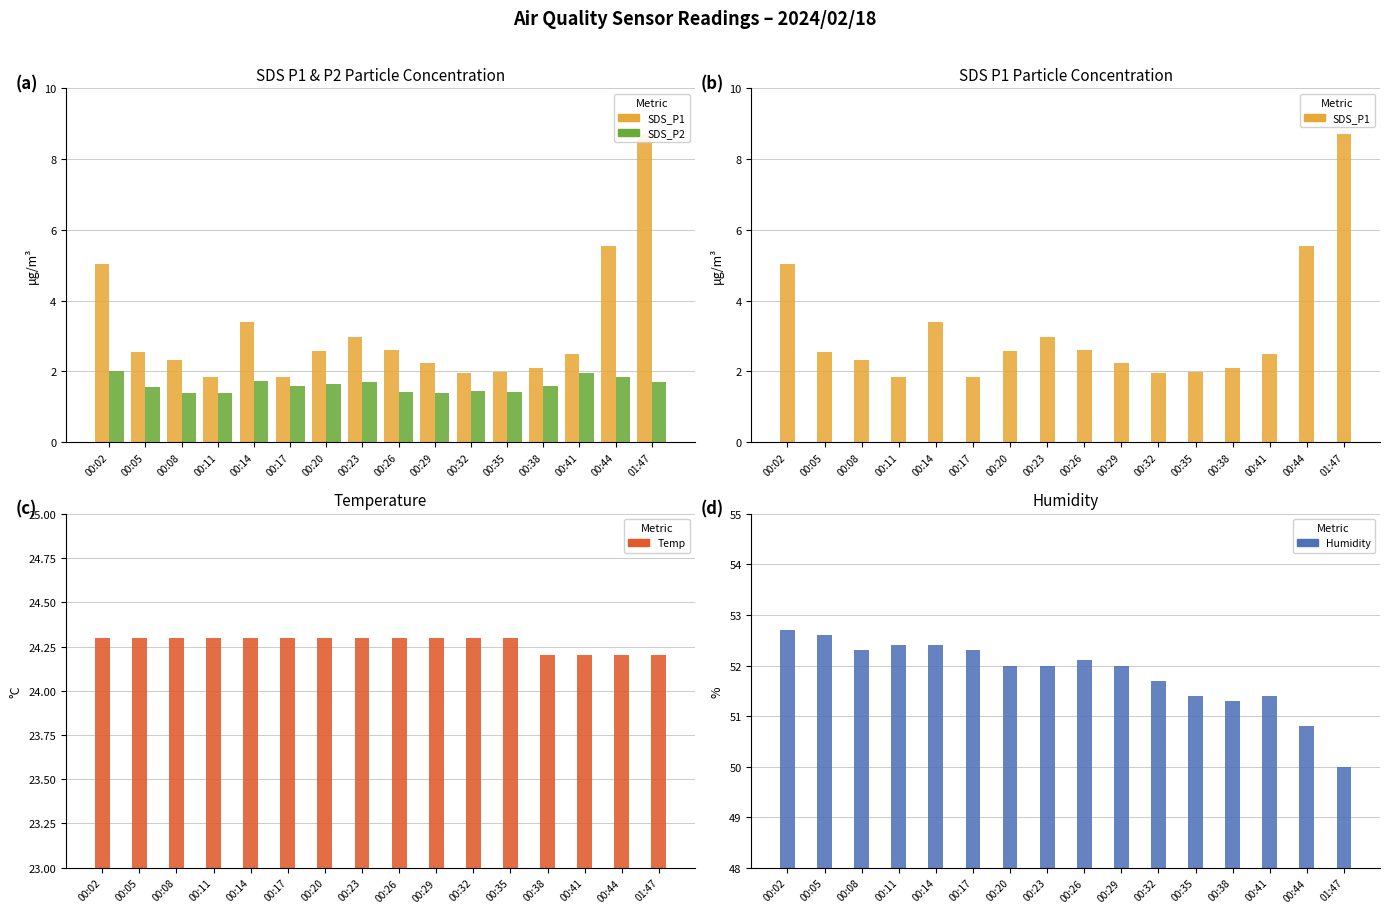

At which category is the sum across all series the highest?

01:47